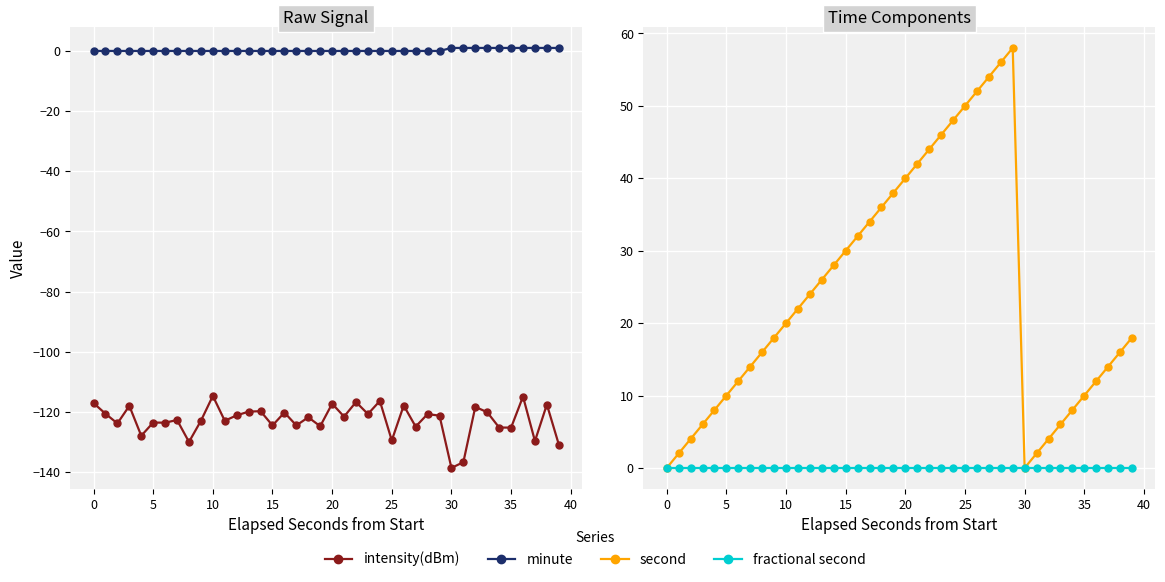

Which series has the widest spread of values?

second